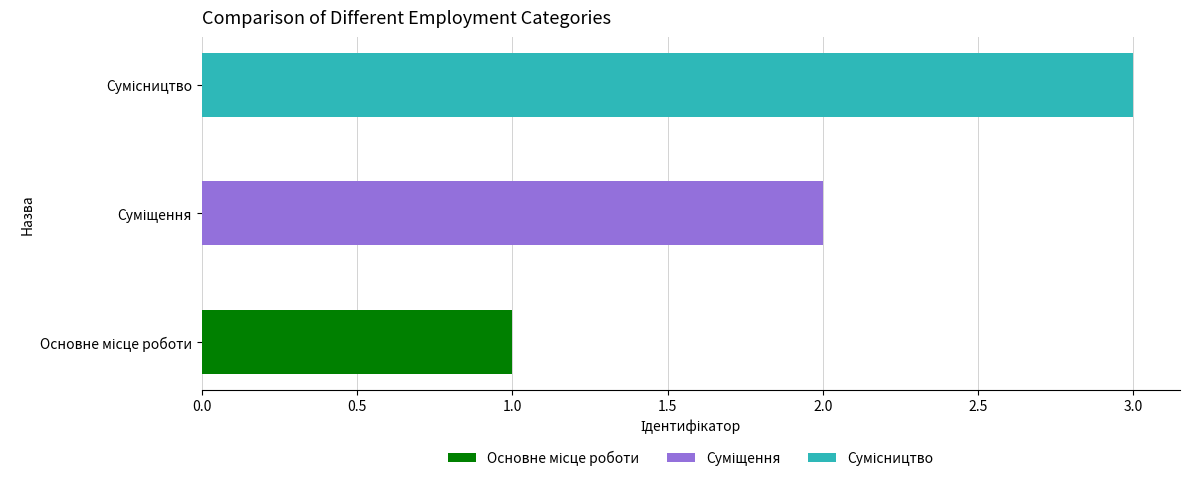

What is the sum of the values at Основне місце роботи and Суміщення?

3